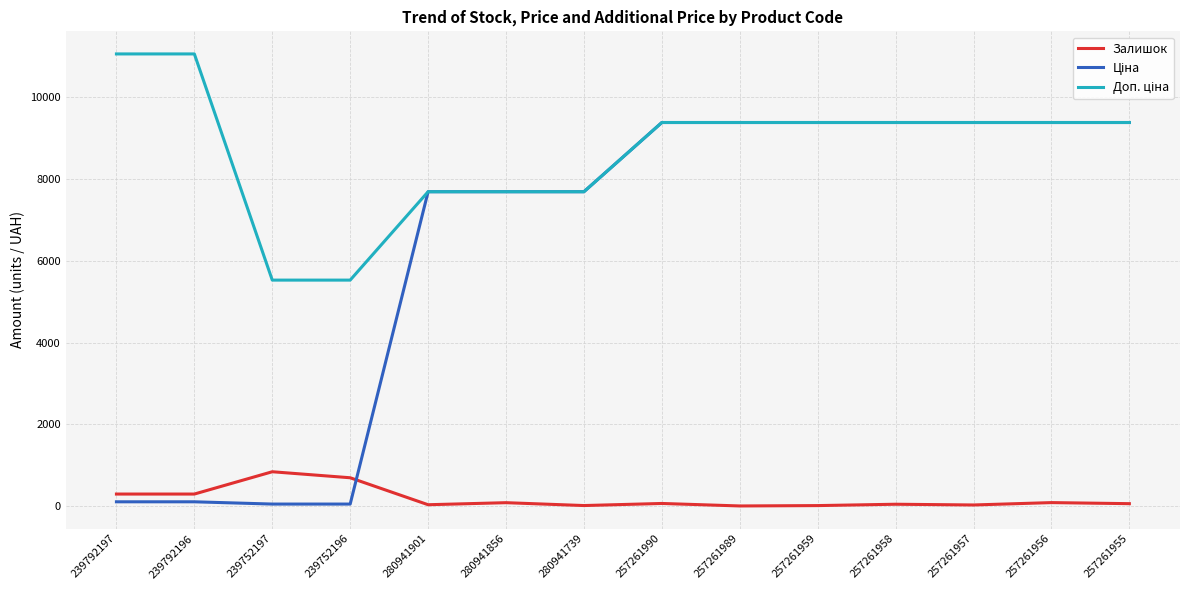

What is the maximum value shown in the chart?

11055.0